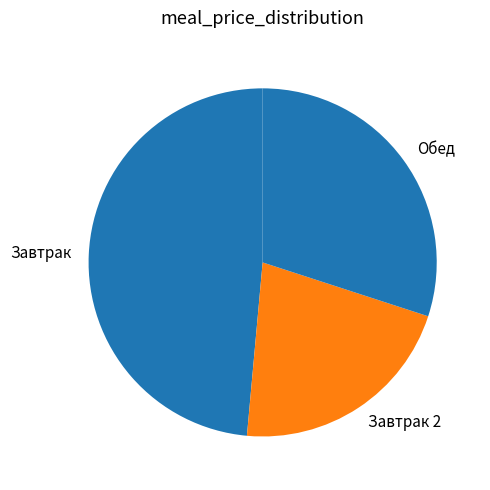

Does any single category account for the majority?

No